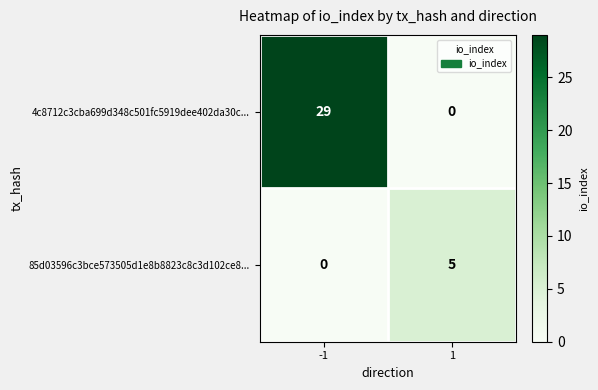

At which category is the sum across all series the highest?

-1